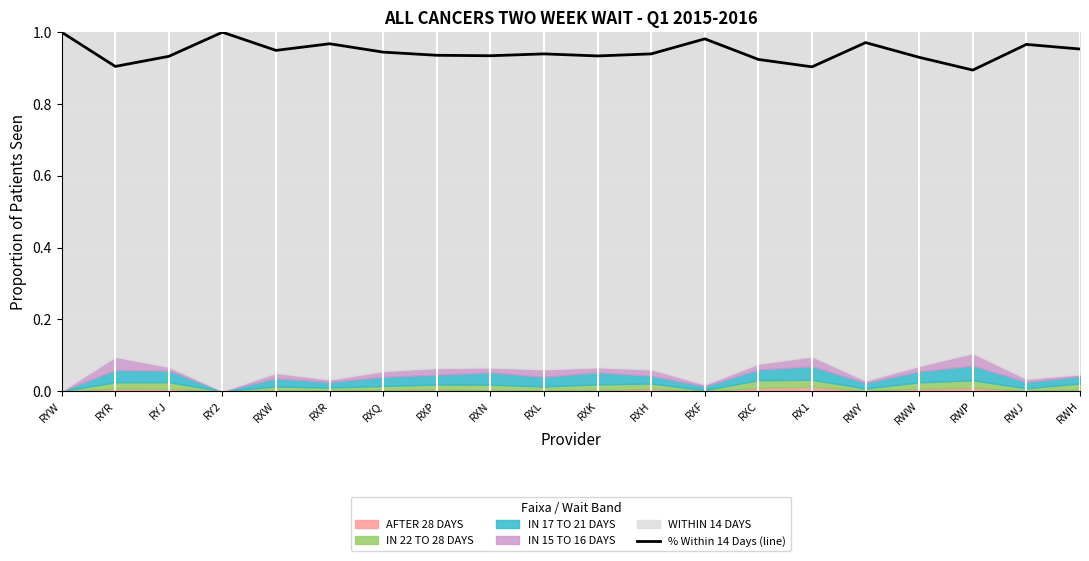

What is the change in value from RWY to RWP?

-0.1